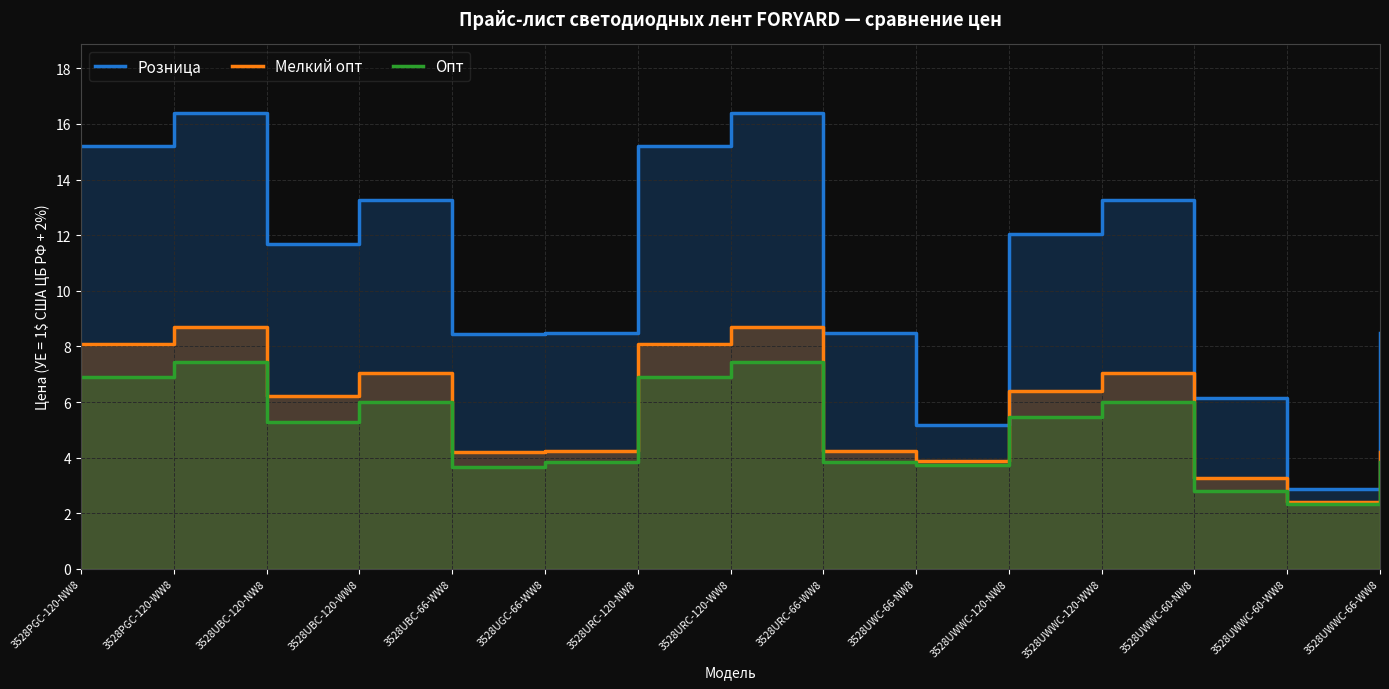

Where is Опт nearest to the value 4?

3528UGC-66-WW8